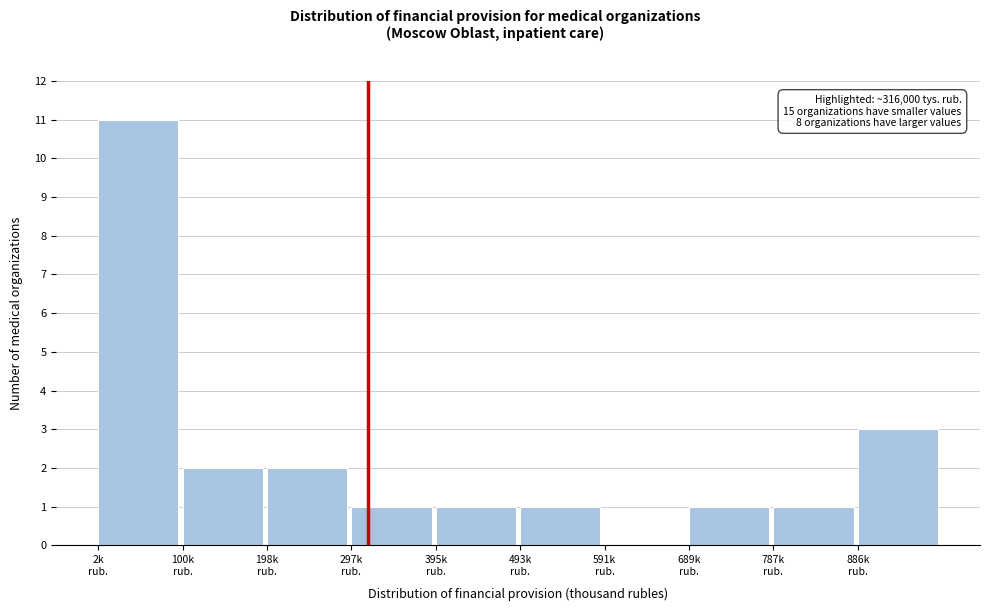

What is the greatest value displayed?

11